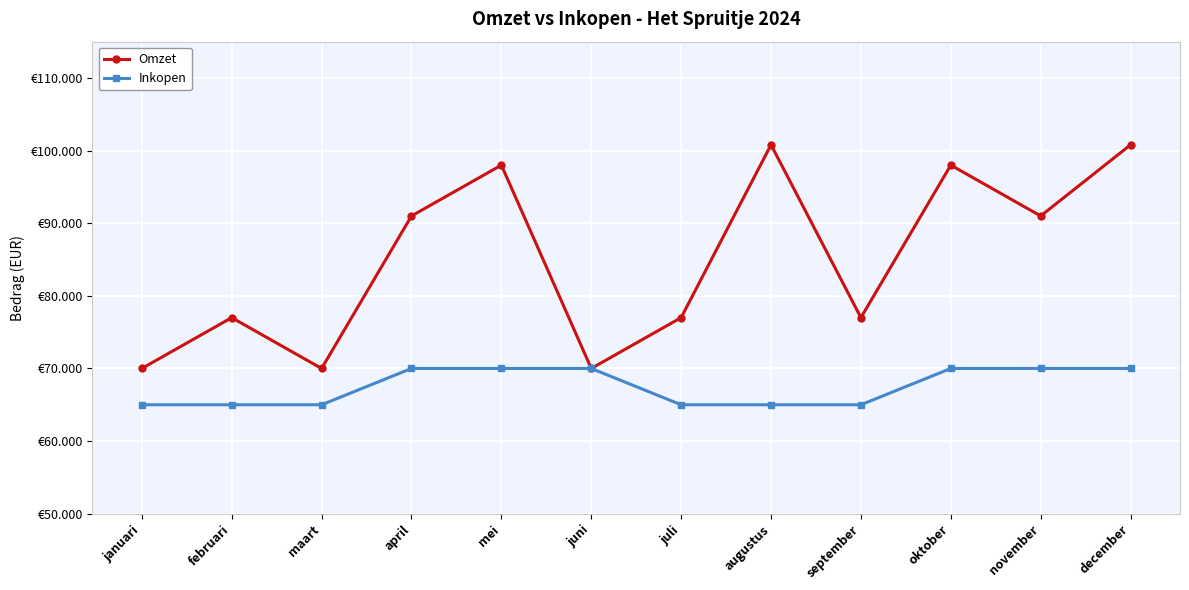

Is the value of Inkopen at januari greater than the value of Omzet at mei?

No